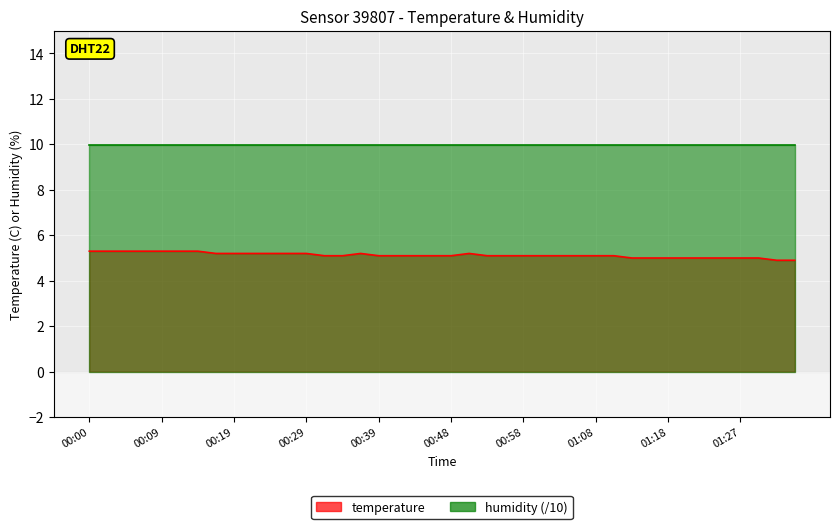

Which category has the highest value across all series?

00:00